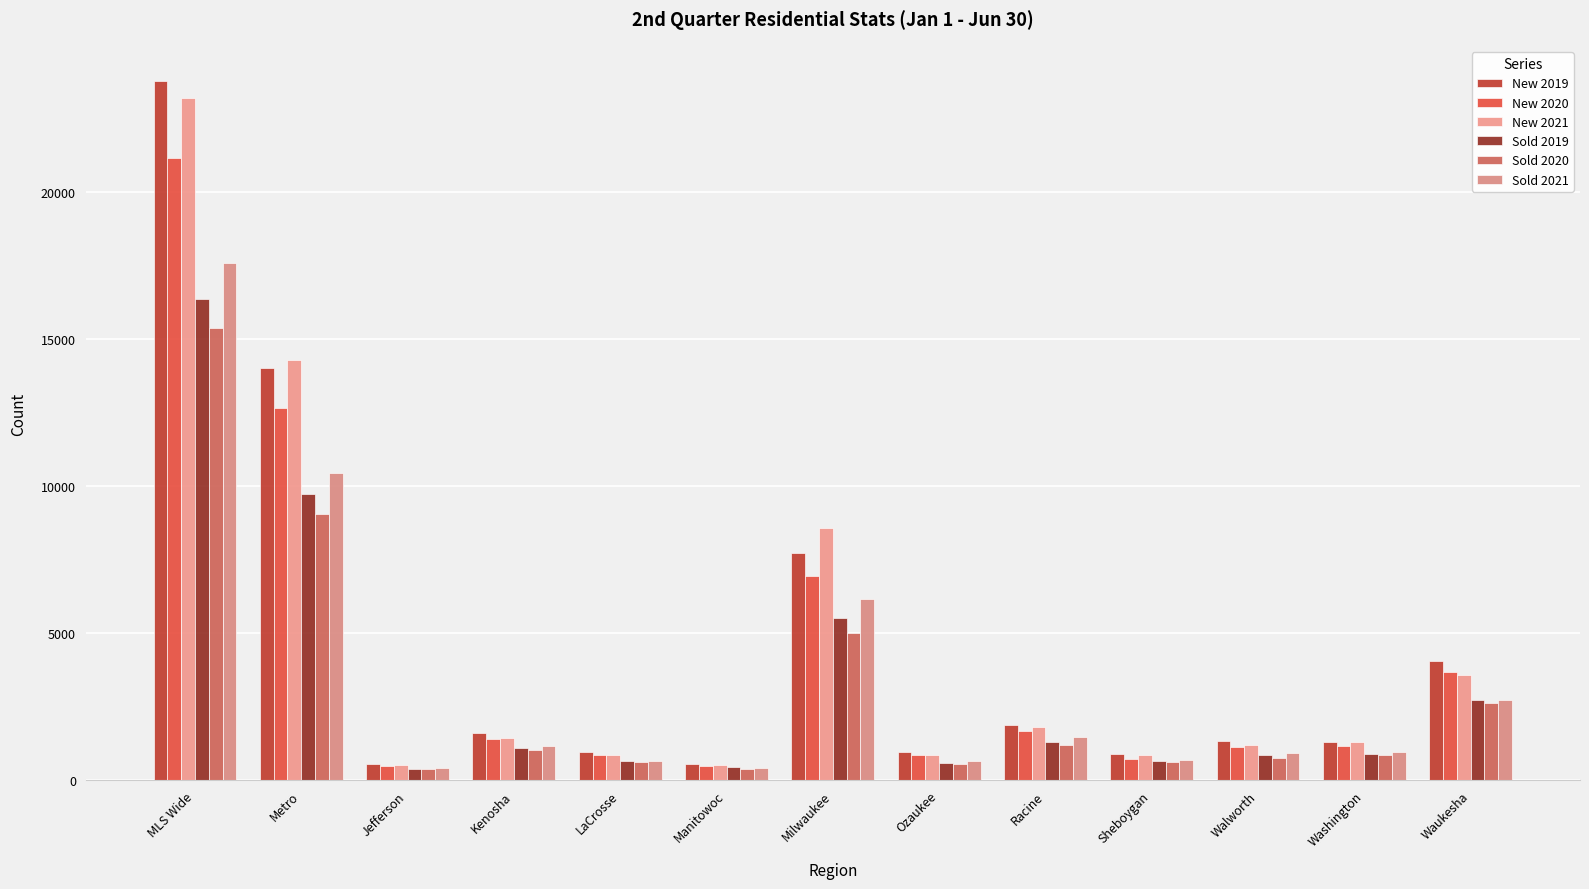

Reading left to right, list all the values displayed in this chart.

New 2019: 23771	14022	544	1588	946	557	7736	949	1871	873	1329	1302	4035
New 2020: 21161	12644	477	1409	843	490	6928	863	1659	731	1130	1177	3676
New 2021: 23191	14265	504	1440	856	529	8579	845	1811	856	1179	1283	3558
Sold 2019: 16337	9738	381	1105	634	439	5520	593	1306	640	862	888	2737
Sold 2020: 15353	9061	376	1013	631	387	5018	565	1211	625	752	865	2613
Sold 2021: 17581	10450	422	1162	649	407	6156	640	1472	694	907	947	2707